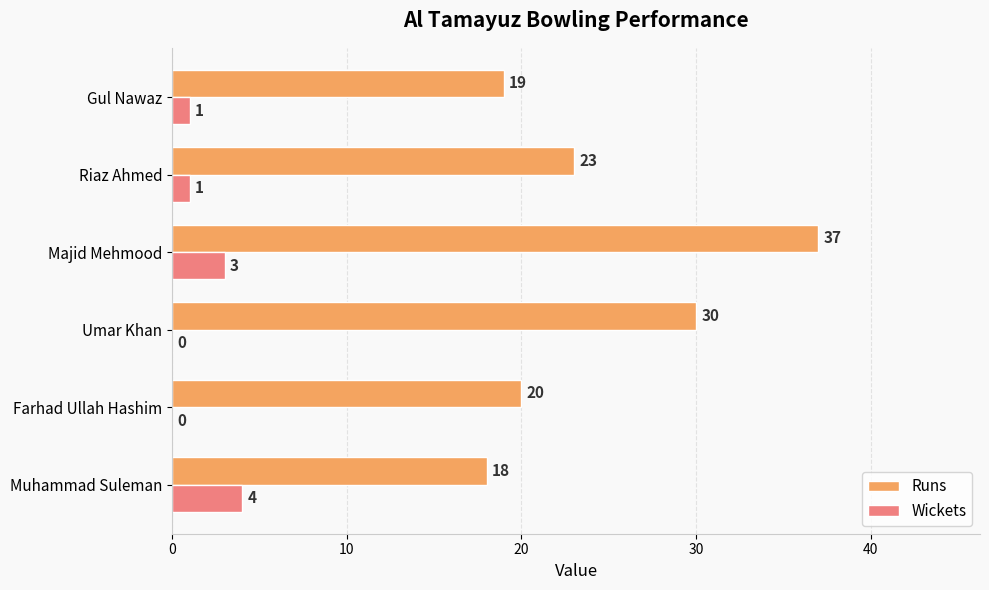

What is the maximum value for Wickets?

4